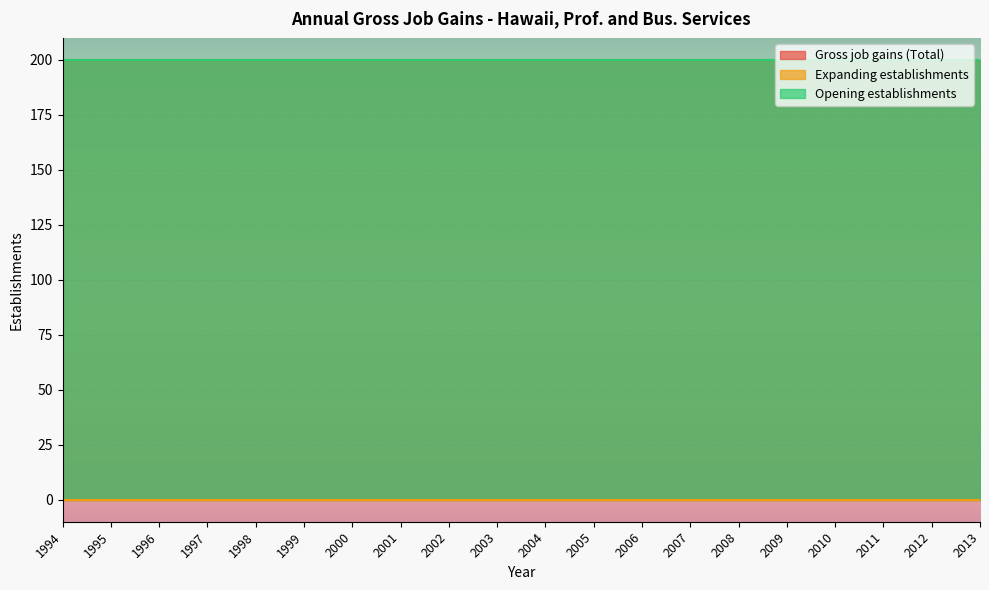

True or false: Gross job gains (Total) and Opening establishments intersect in this chart.

False